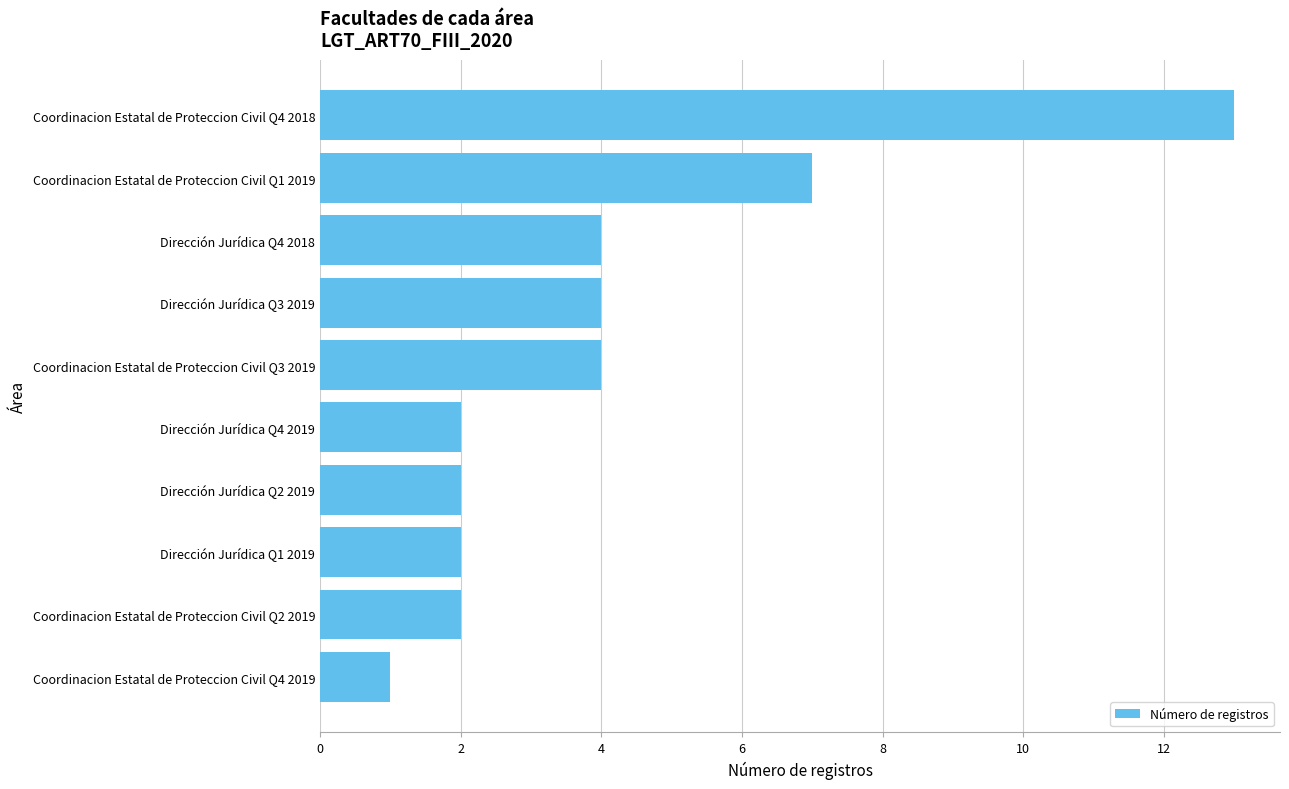

Reading top to bottom, list all the values displayed in this chart.

Coordinacion Estatal de Proteccion Civil Q4 2018=13	Coordinacion Estatal de Proteccion Civil Q1 2019=7	Dirección Jurídica Q4 2018=4	Dirección Jurídica Q3 2019=4	Coordinacion Estatal de Proteccion Civil Q3 2019=4	Dirección Jurídica Q4 2019=2	Dirección Jurídica Q2 2019=2	Dirección Jurídica Q1 2019=2	Coordinacion Estatal de Proteccion Civil Q2 2019=2	Coordinacion Estatal de Proteccion Civil Q4 2019=1